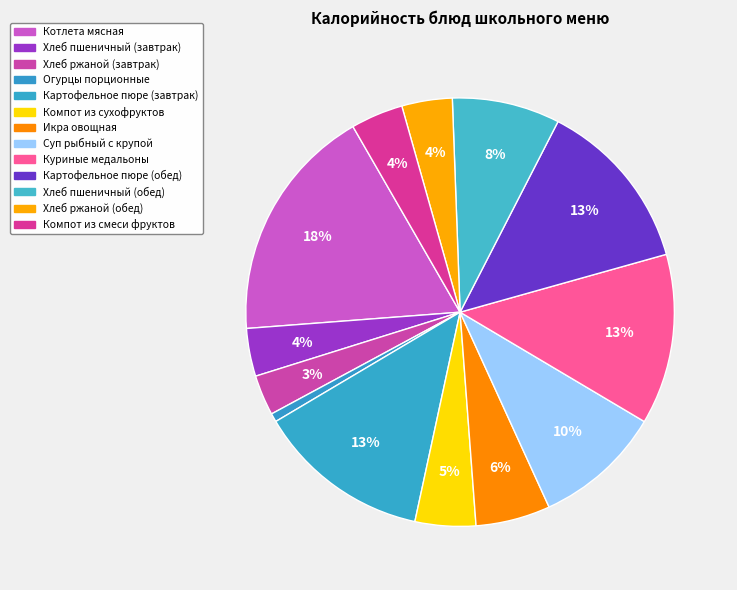

Between Компот из смеси фруктов and Хлеб ржаной (обед), which is larger?

Компот из смеси фруктов